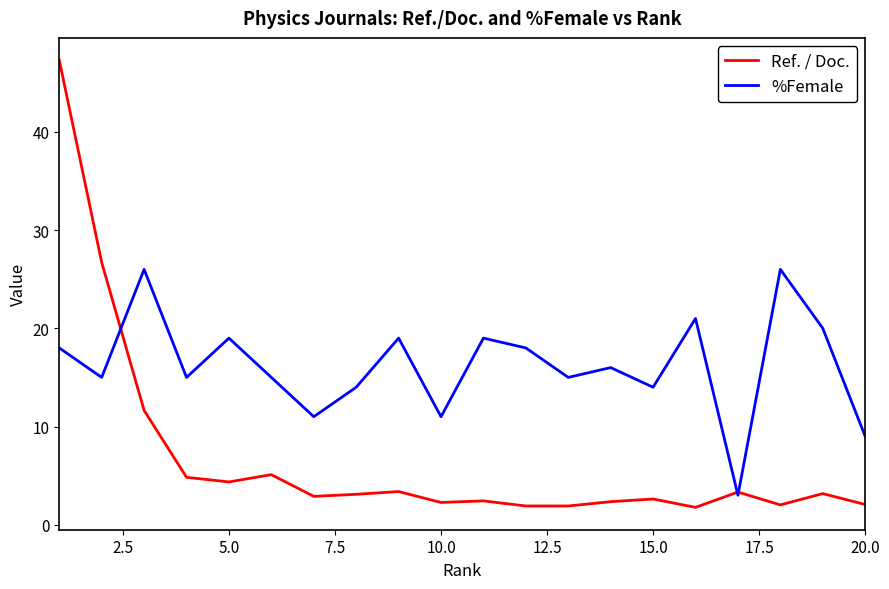

Which series has the widest spread of values?

Ref. / Doc.